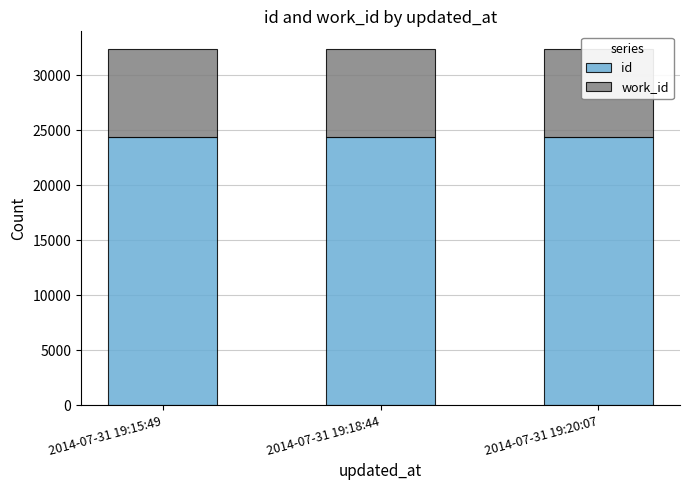

Are the bars horizontal?

No